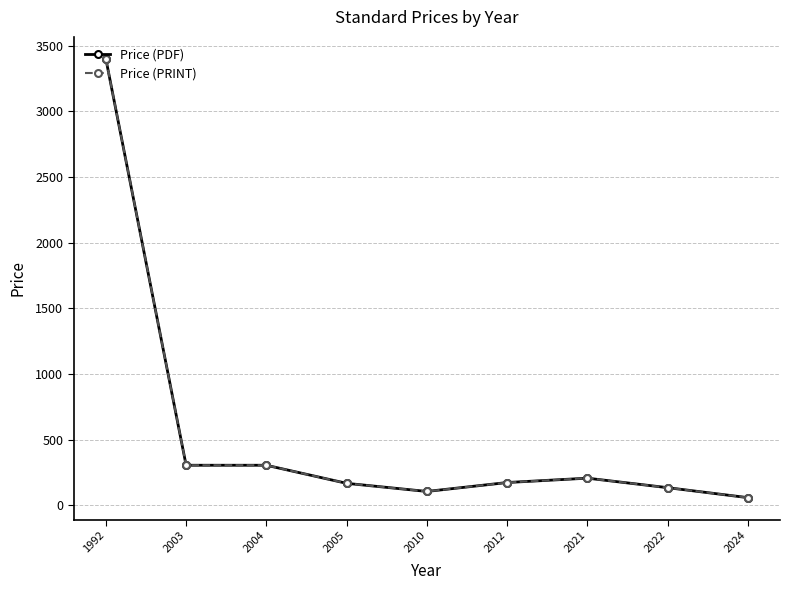

Does the chart have visible grid lines?

Yes